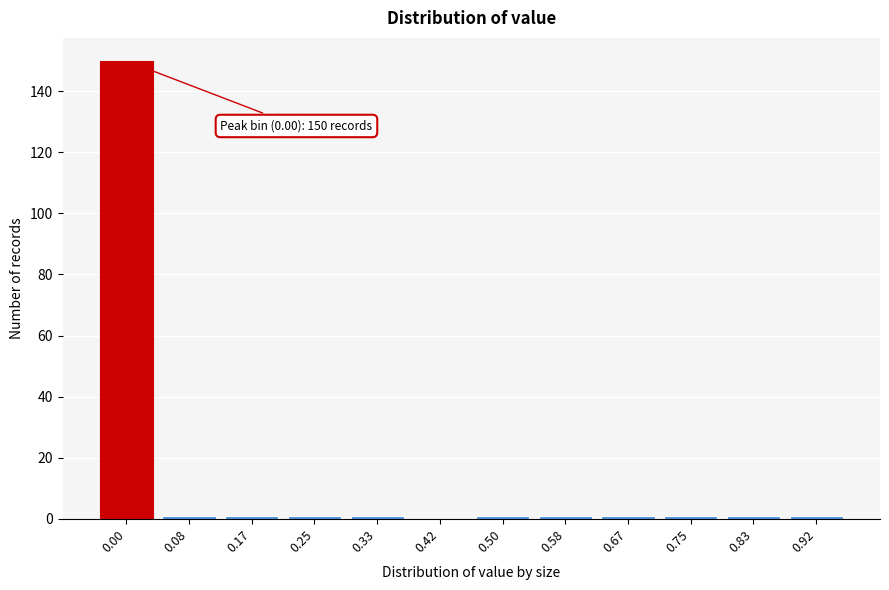

Reading right to left, extract all data points from this chart.

0.92=1	0.83=1	0.75=1	0.67=1	0.58=1	0.50=1	0.42=0	0.33=1	0.25=1	0.17=1	0.08=1	0.00=150